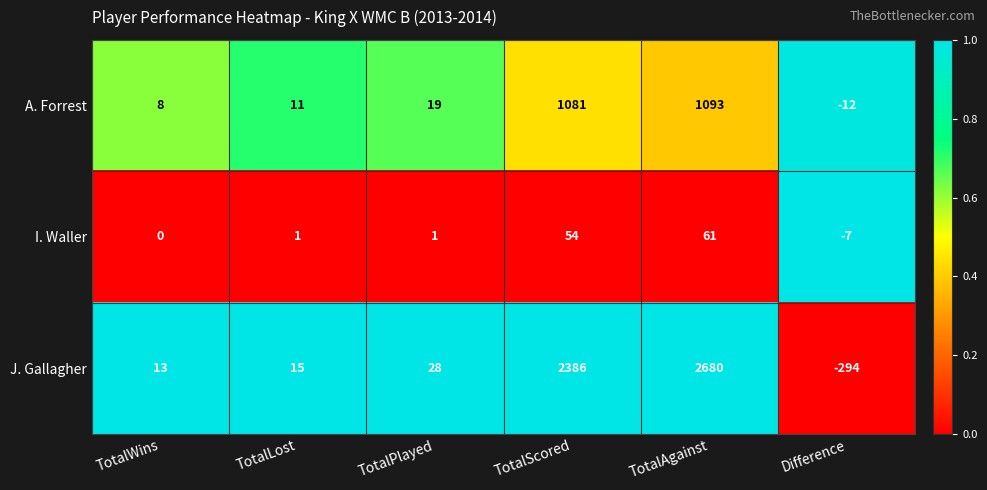

How many values in A. Forrest are above zero?

5